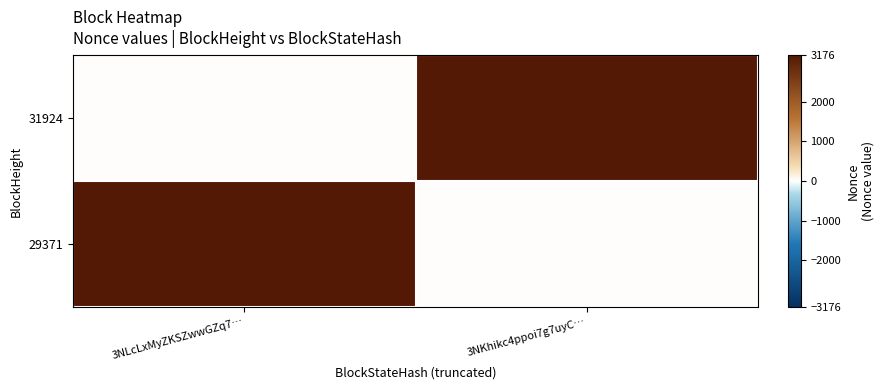

What is the spread (max minus min) of values at 3NLcLxMyZKSZwwGZq7…?

3176